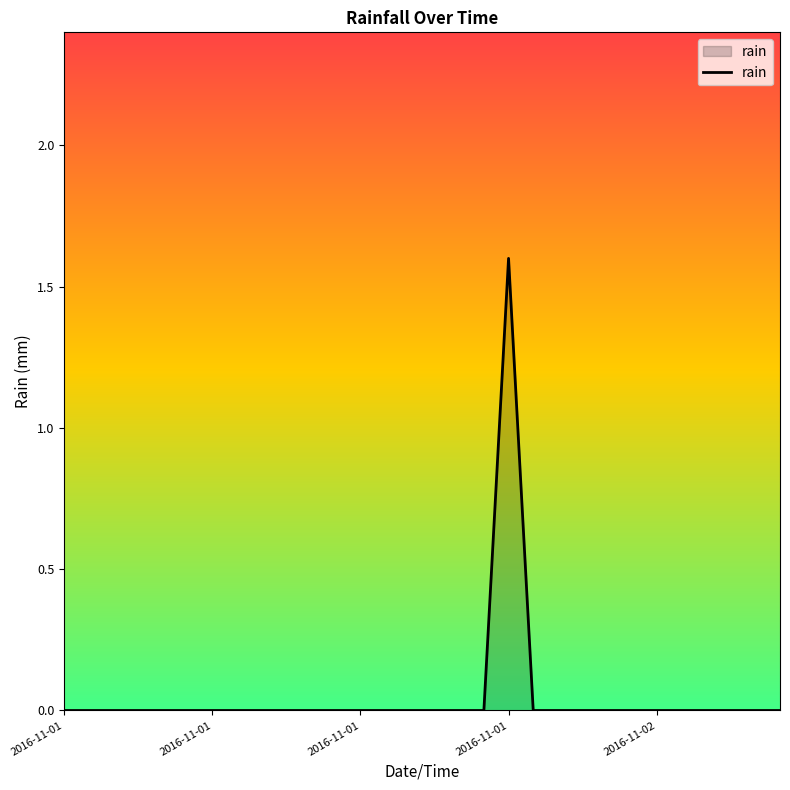

What is the difference between the maximum and minimum values?

1.6